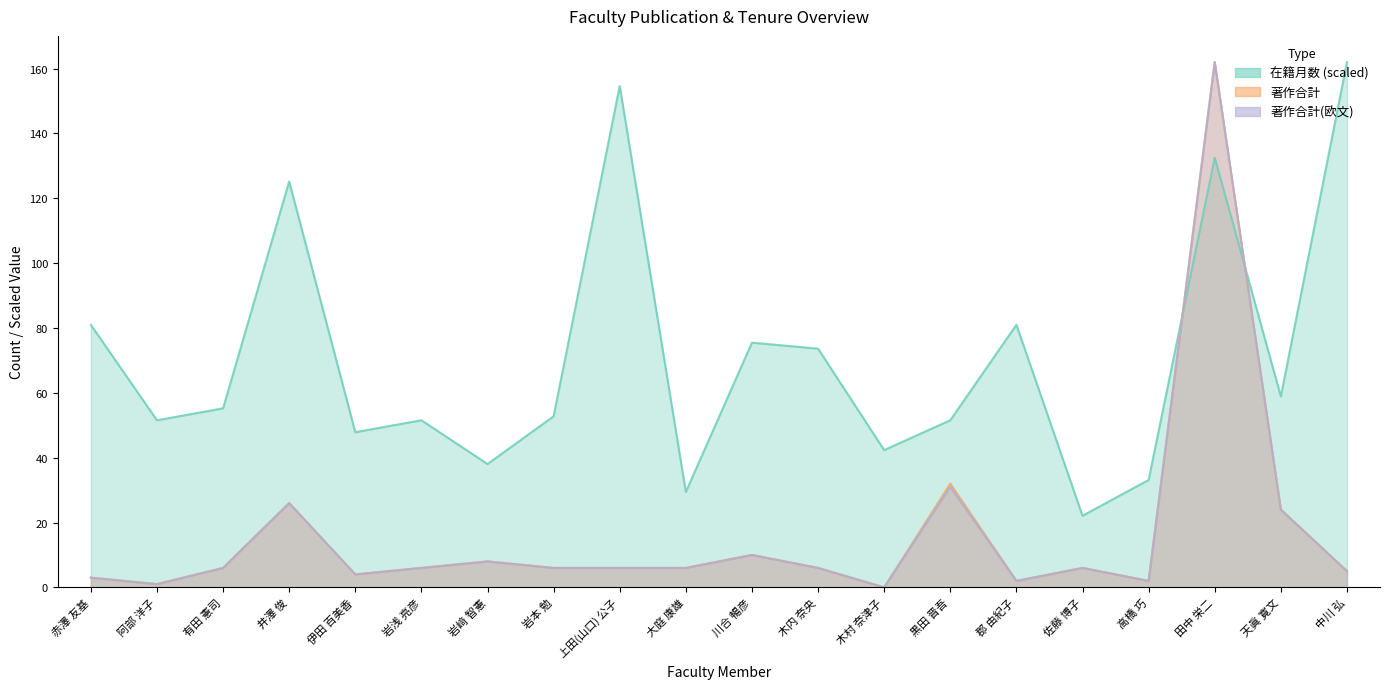

Rank the categories by 著作合計(欧文) value from lowest to highest.

木村 奈津子, 阿部 洋子, 郡 由紀子, 高橋 巧, 赤澤 友基, 伊田 百美香, 中川 弘, 有田 憲司, 岩浅 亮彦, 岩本 勉, 上田(山口) 公子, 大庭 康雄, 木内 奈央, 佐藤 博子, 岩﨑 智憲, 川合 暢彦, 天眞 寛文, 井澤 俊, 黒田 晋吾, 田中 栄二